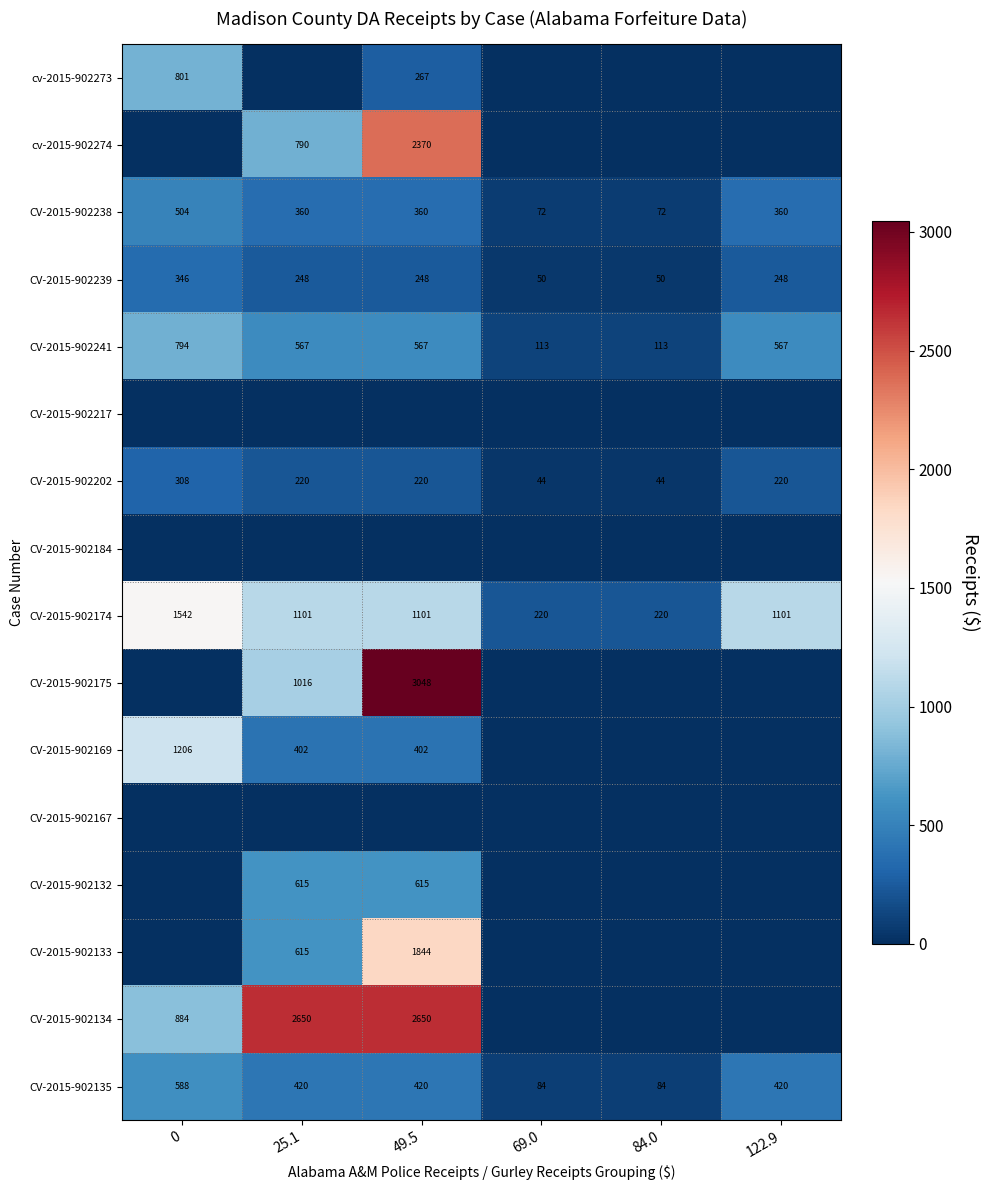

What is the difference between the maximum and minimum values in the CV-2015-902202 series?

264